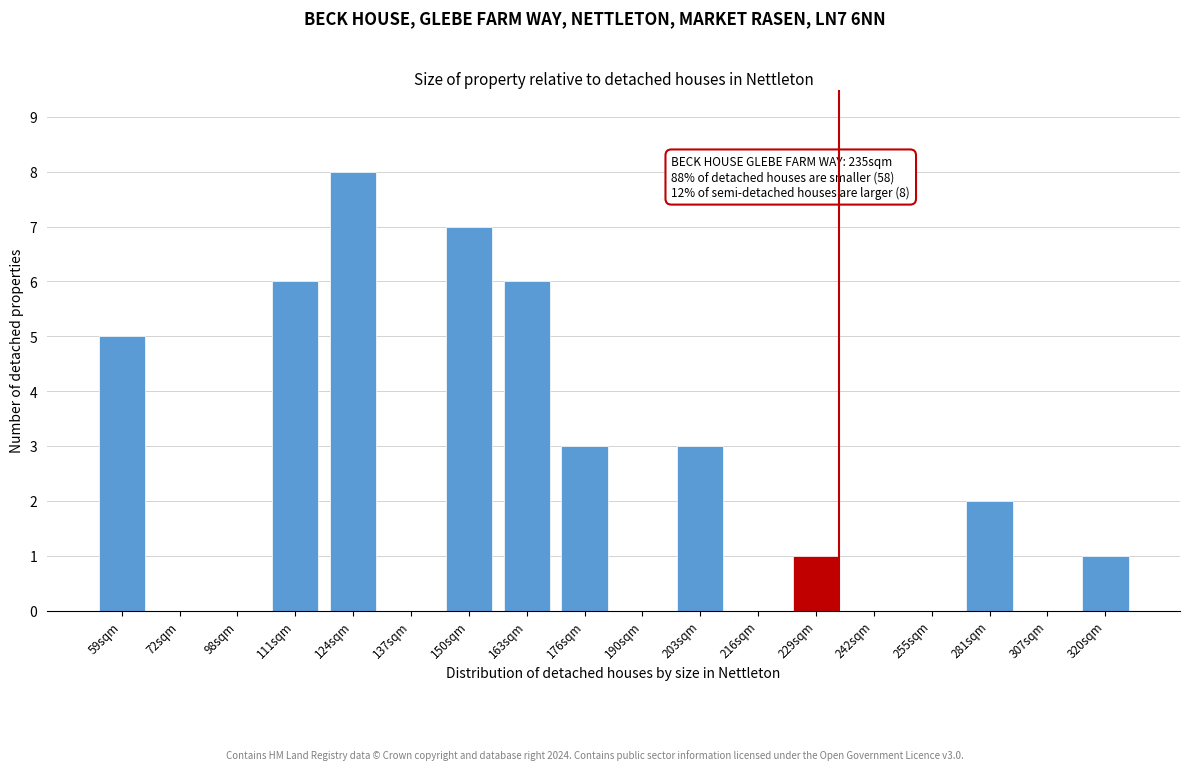

Reading right to left, extract all data points from this chart.

320sqm=1	307sqm=0	281sqm=2	255sqm=0	242sqm=0	229sqm=1	216sqm=0	203sqm=3	190sqm=0	176sqm=3	163sqm=6	150sqm=7	137sqm=0	124sqm=8	111sqm=6	98sqm=0	72sqm=0	59sqm=5